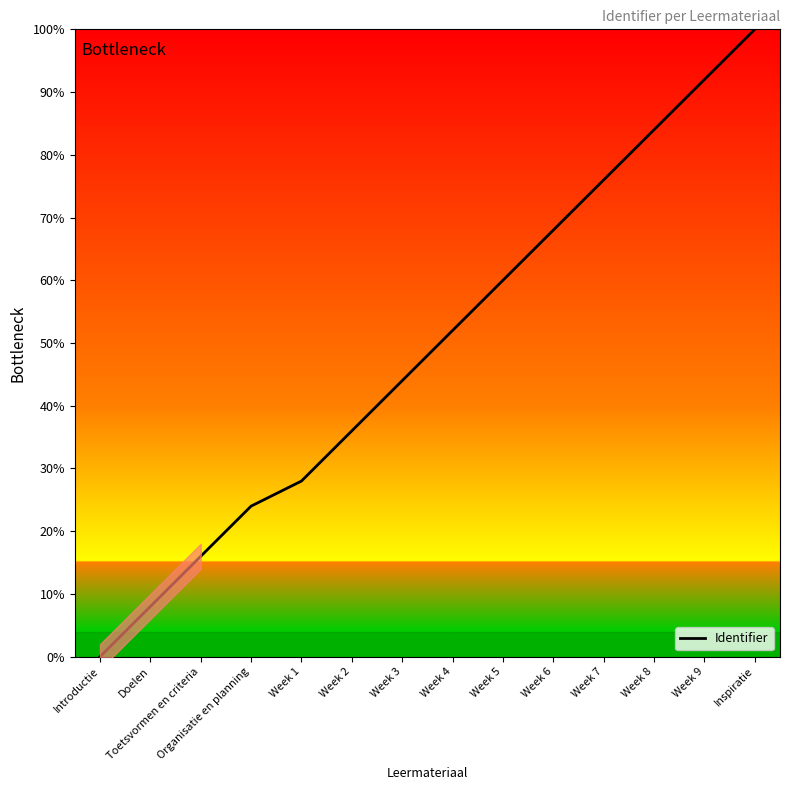

How many data points are above 52?

6